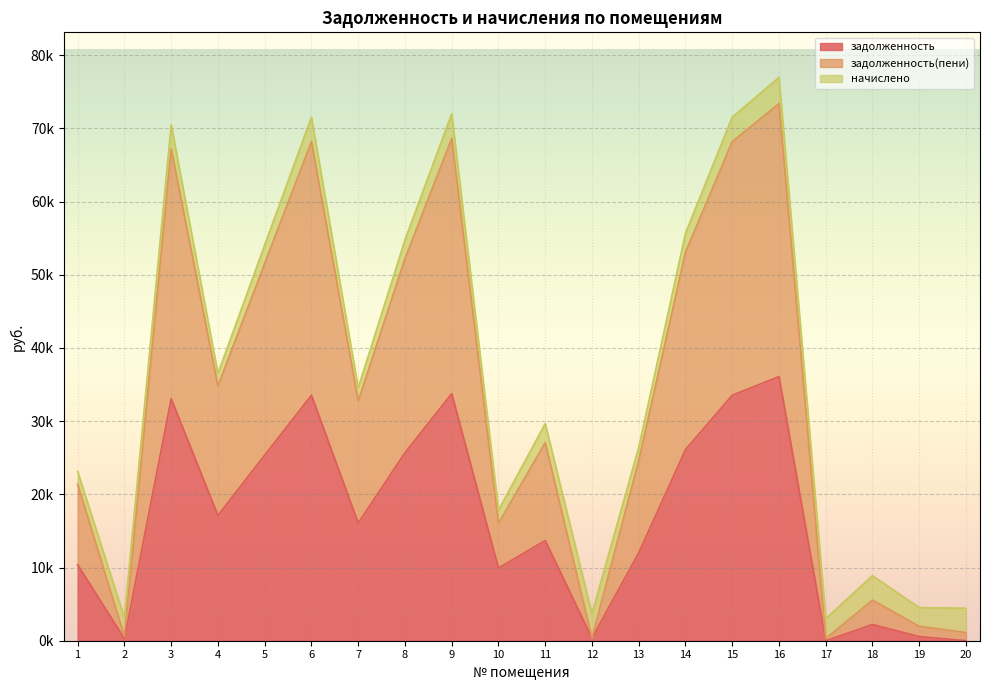

Which series has the largest range (max minus min)?

задолженность(пени)